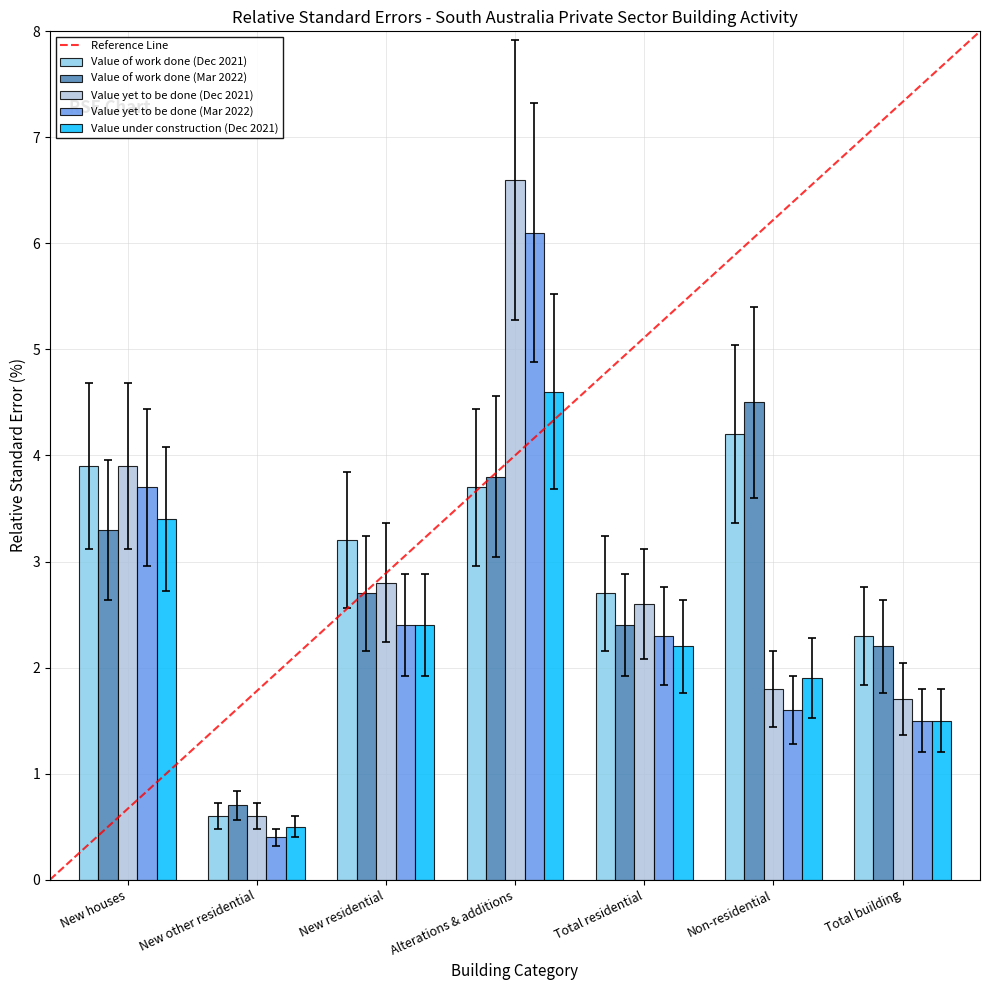

What is the minimum value for Value of work done (Dec 2021)?

0.6